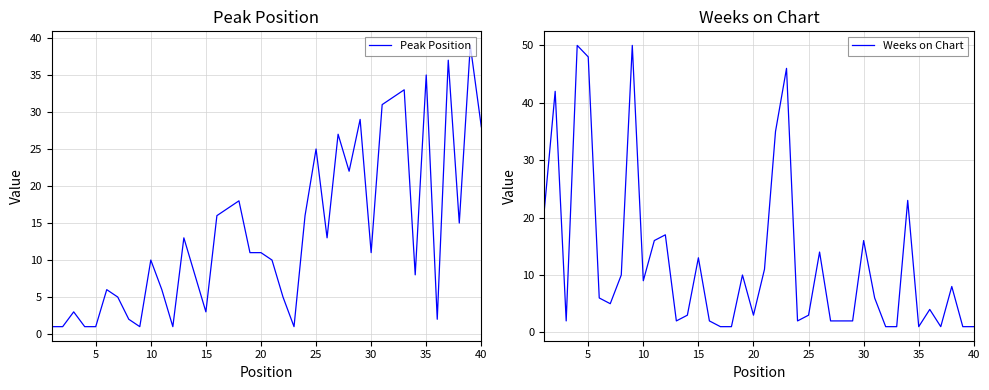

The value of Peak Position at 40 is 9. True or false?

False